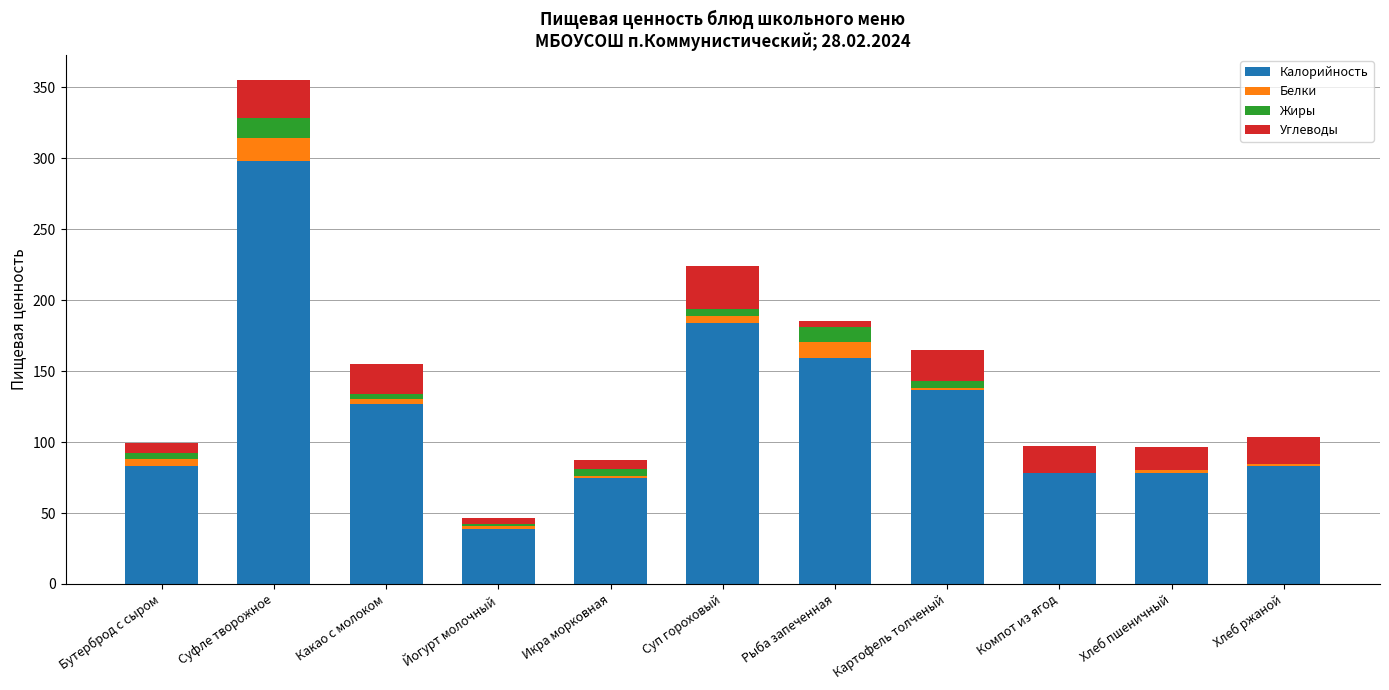

Which category has the highest value in the Калорийность series?

Суфле творожное